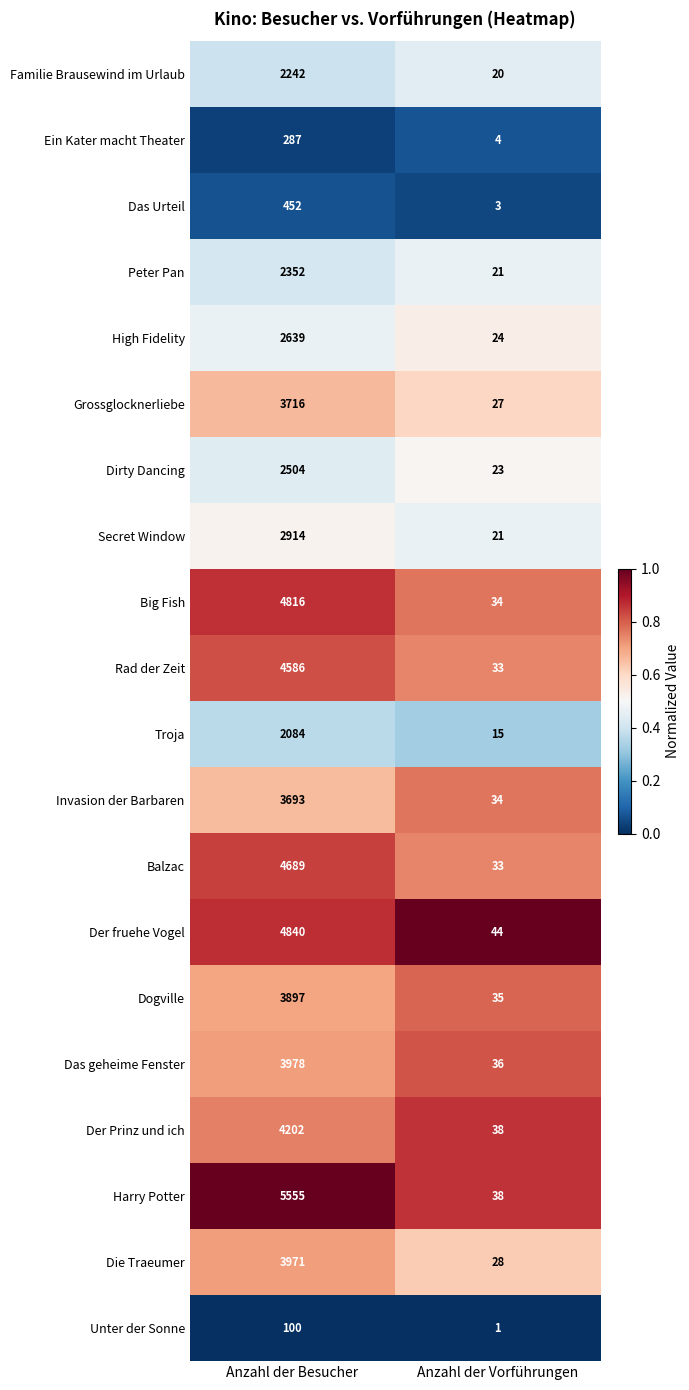

What is the difference between the highest and lowest values at Anzahl der Vorführungen?

43